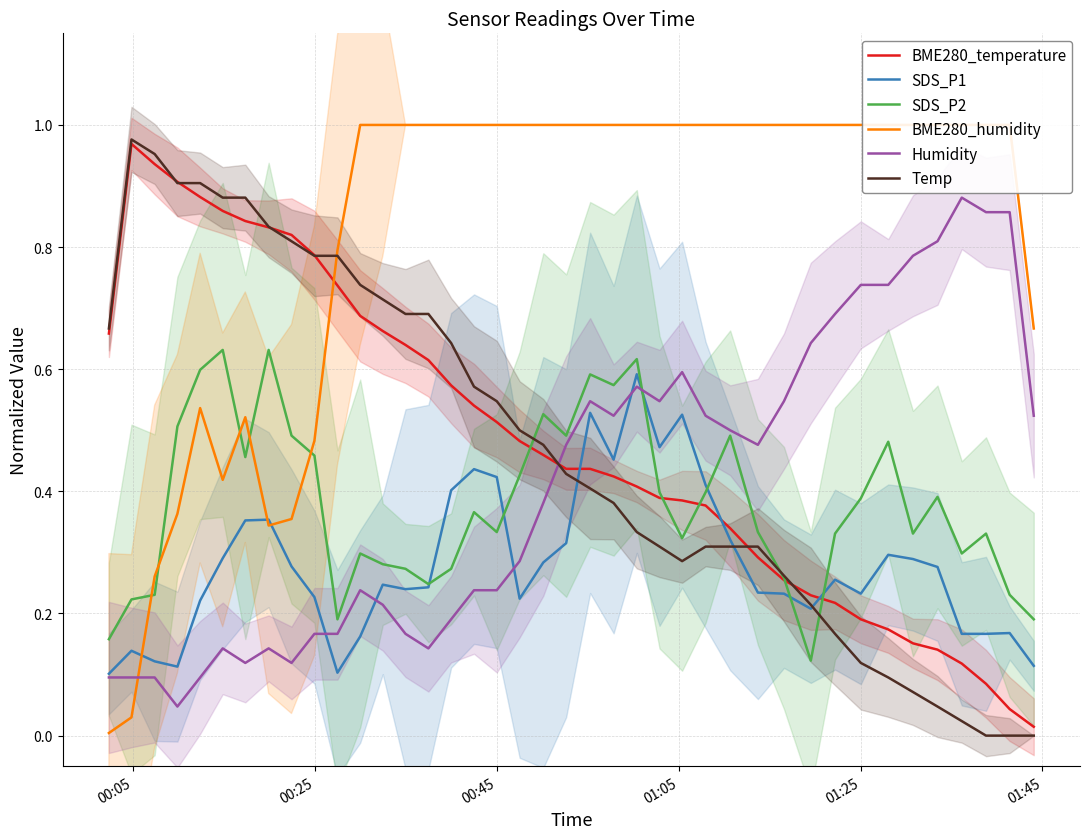

Which series has the largest total across all categories?

BME280_humidity